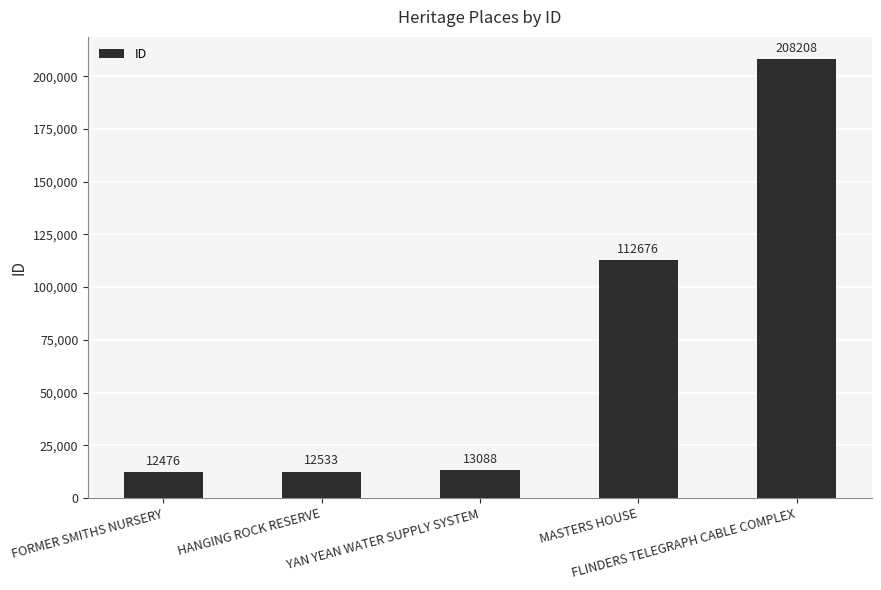

Is it true that the value at FLINDERS TELEGRAPH CABLE COMPLEX is 208208?

True